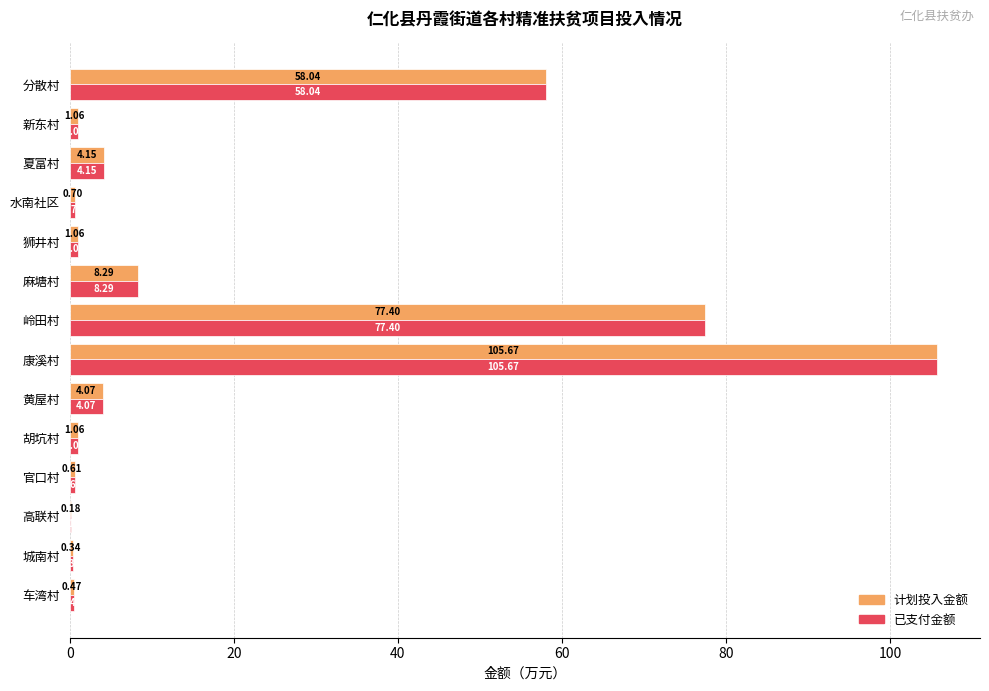

What is the sum of the 计划投入金额 values at 岭田村 and 车湾村?

77.9